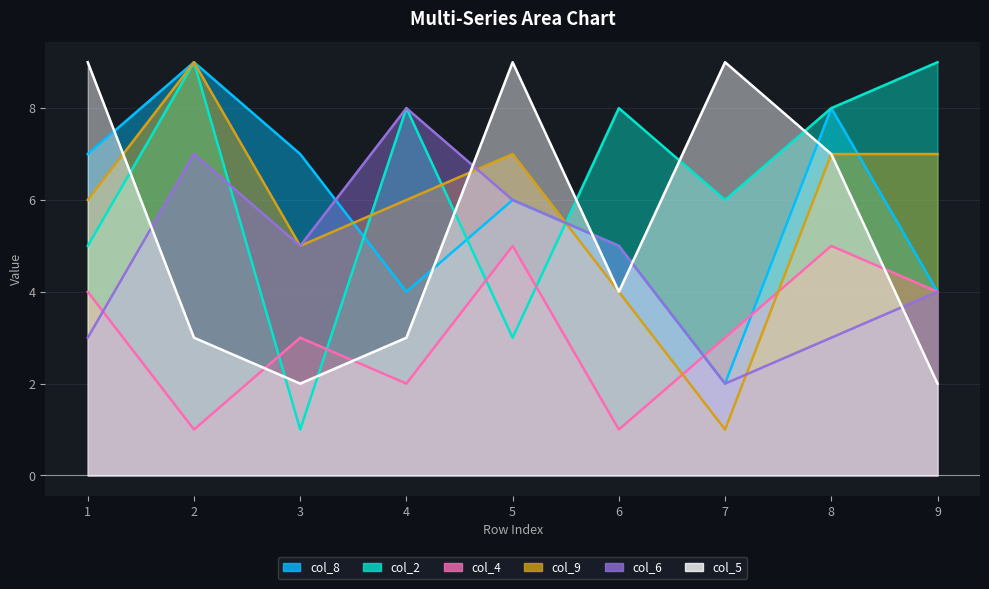

What is the difference between the highest and lowest values at 4?

6